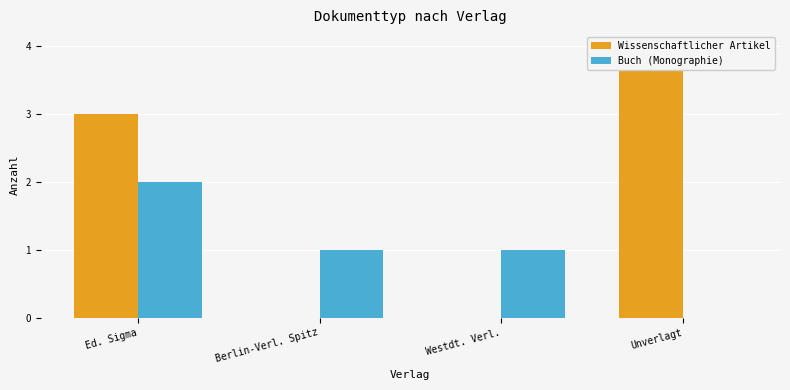

The Buch (Monographie) series shows 1 at Westdt. Verl.. True or false?

True